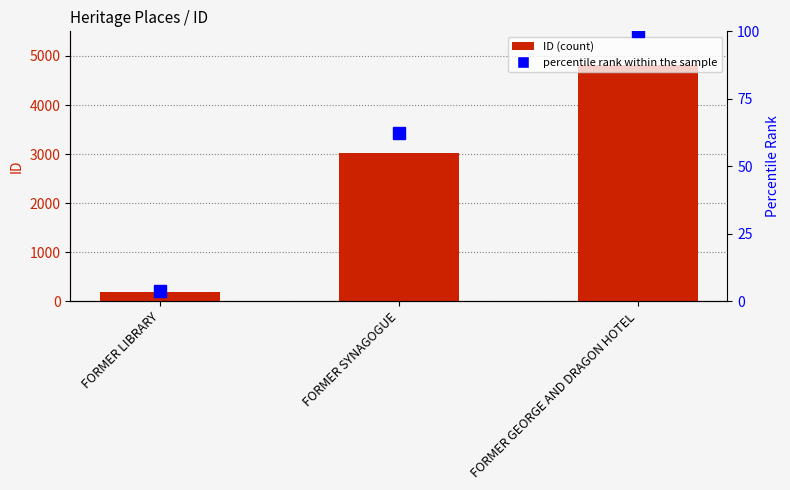

What is the label of the 2nd bar from the right?

FORMER SYNAGOGUE